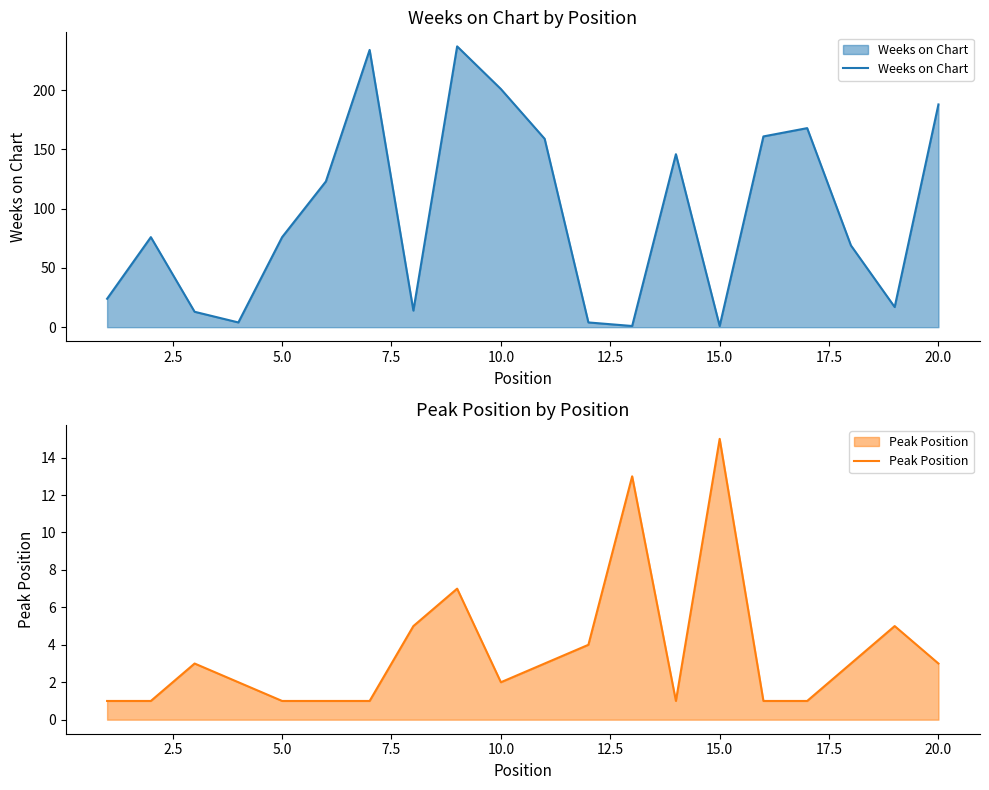

Rank the series by their maximum value, from highest to lowest.

Weeks on Chart, Peak Position